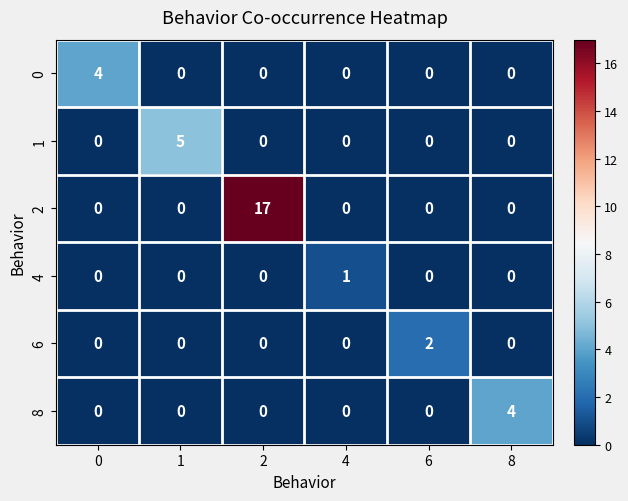

How many values in the 4 series exceed 0?

1